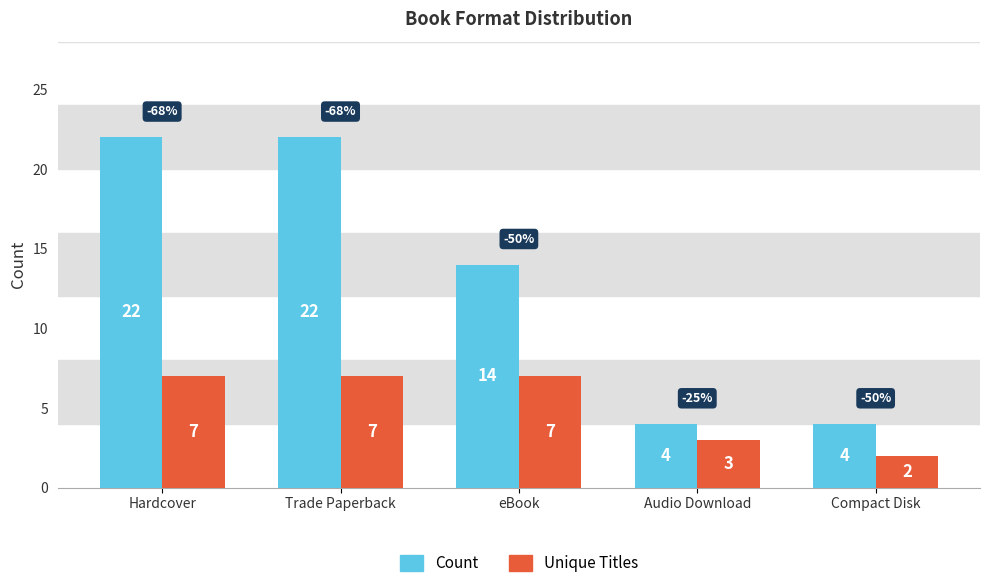

How many bars are there in each group?

2